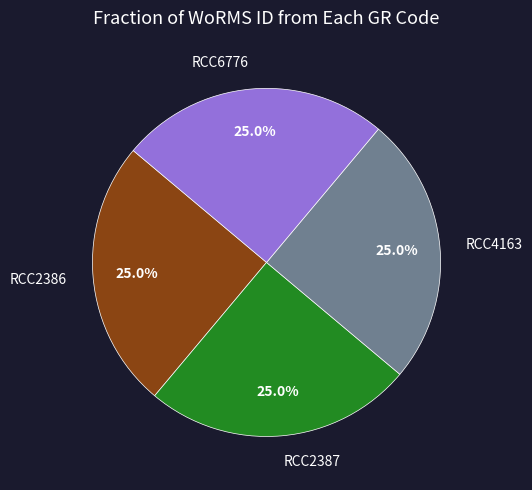

Count the number of slices in the pie.

4